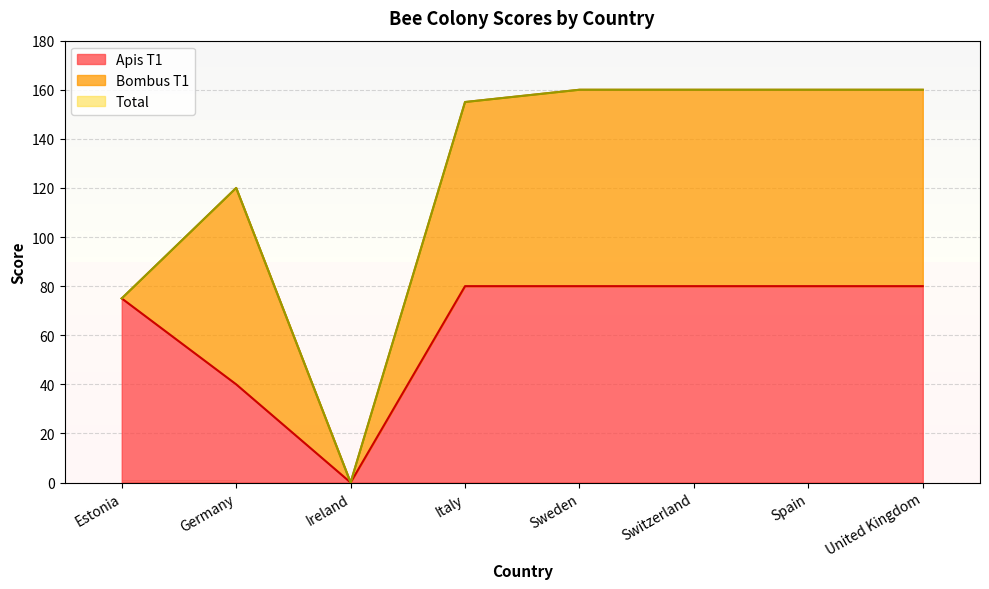

True or false: Apis T1 and Total cross at least once.

False